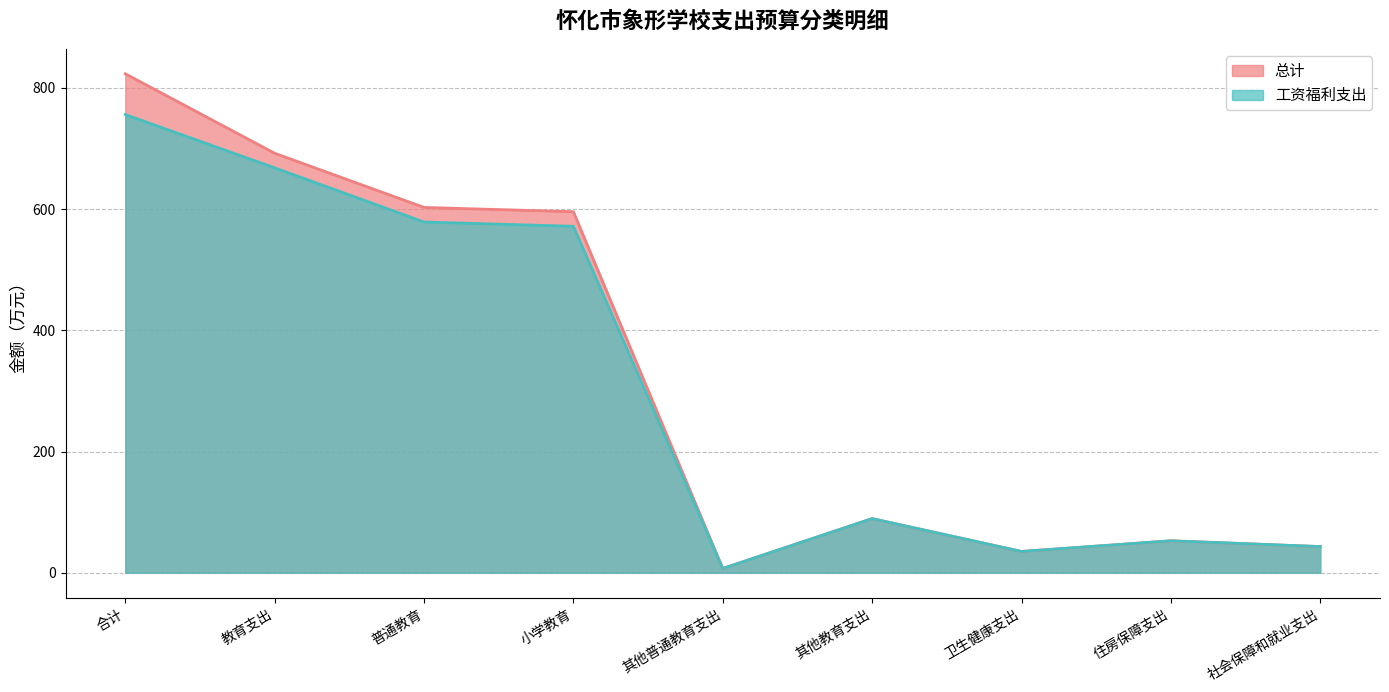

Is the value of 总计 at 小学教育 greater than the value of 工资福利支出 at 普通教育?

Yes